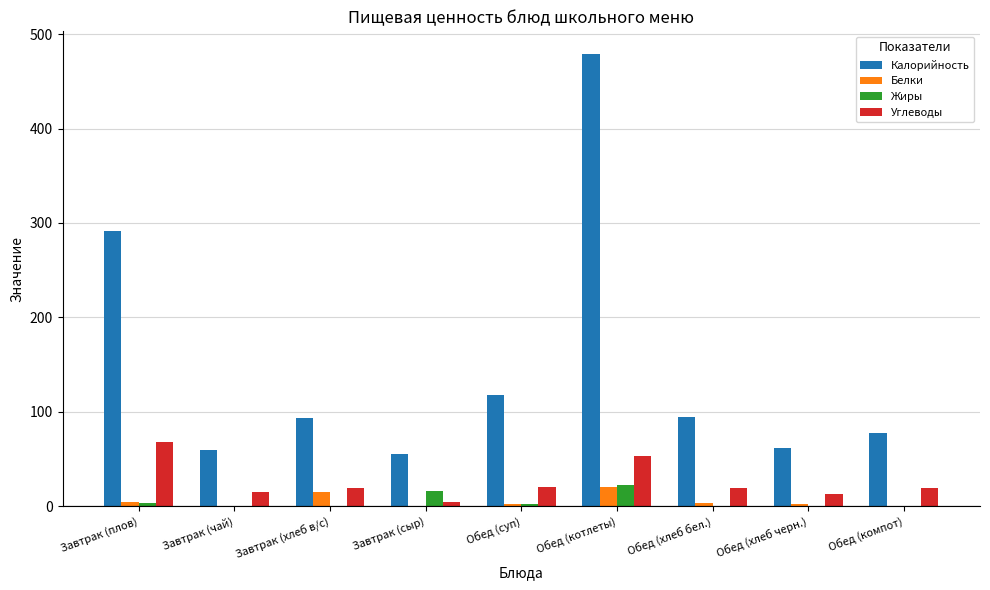

What is the highest value of the Белки series?

20.0